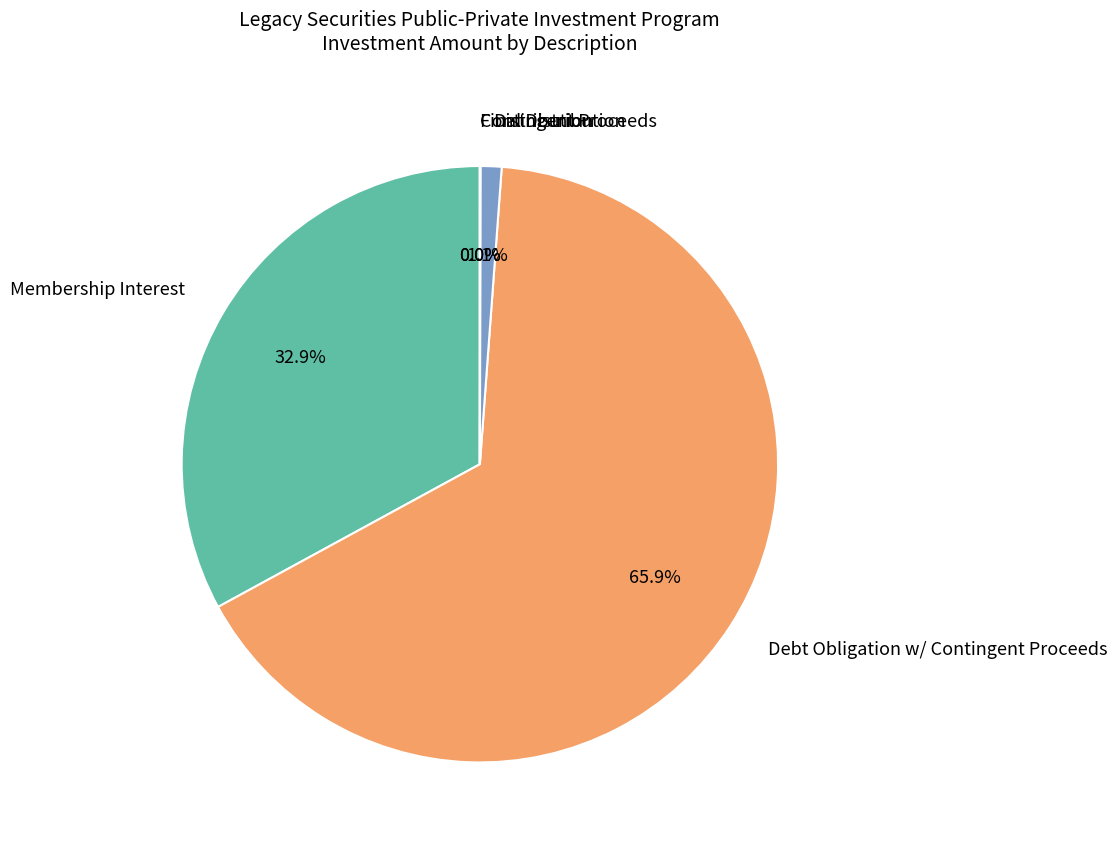

Does any single category account for the majority?

Yes